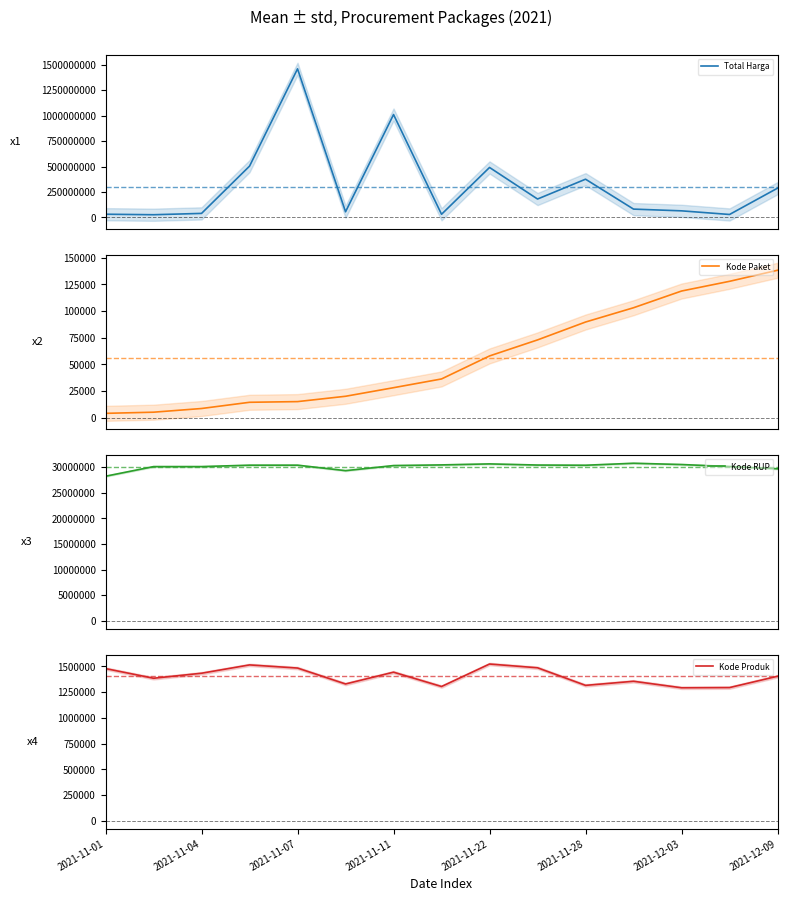

True or false: Kode Paket and Kode RUP cross at least once.

False